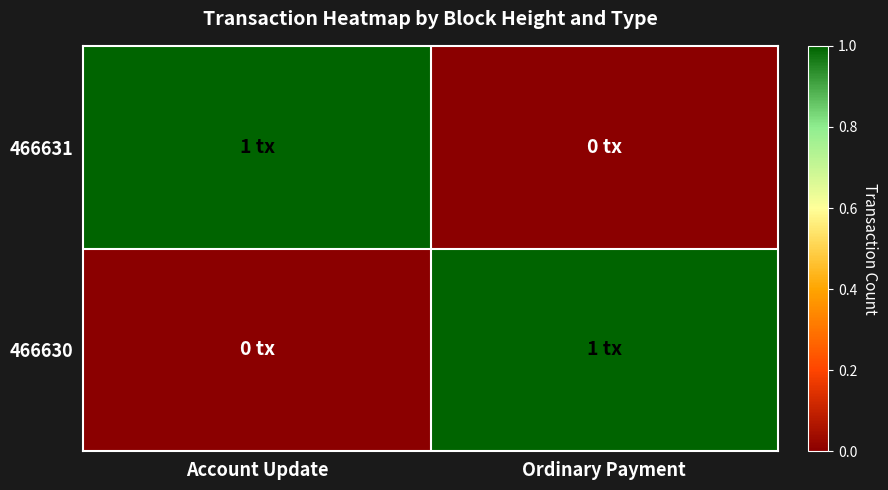

Rank the series by their maximum value, from lowest to highest.

466631, 466630